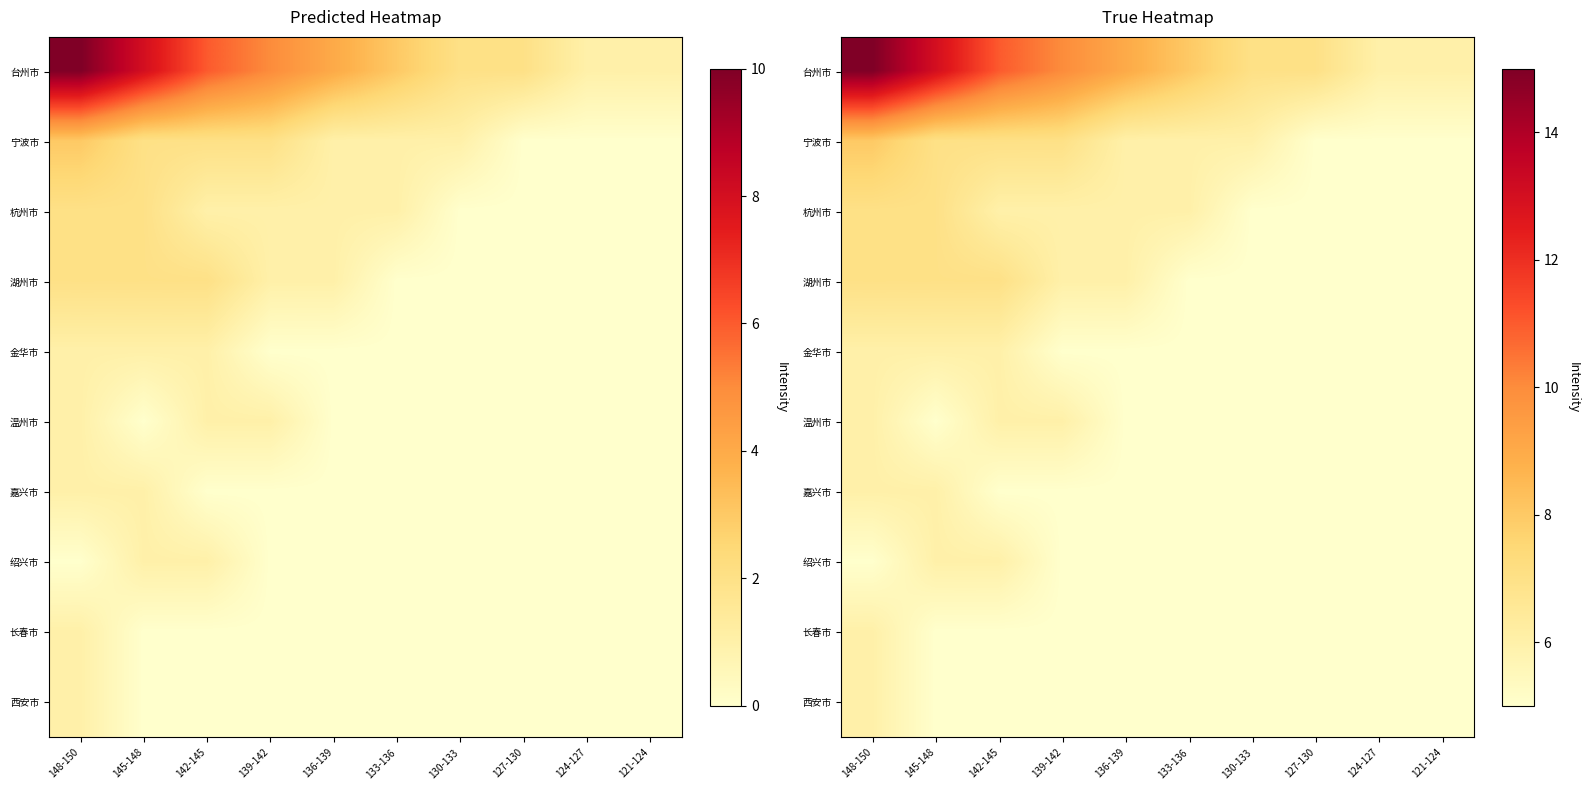

Between 142-145 and 145-148, which is larger?

145-148